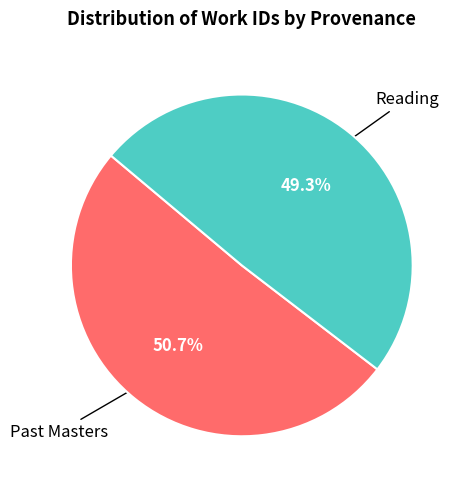

What is the total percentage of Reading and Past Masters?

100.0%